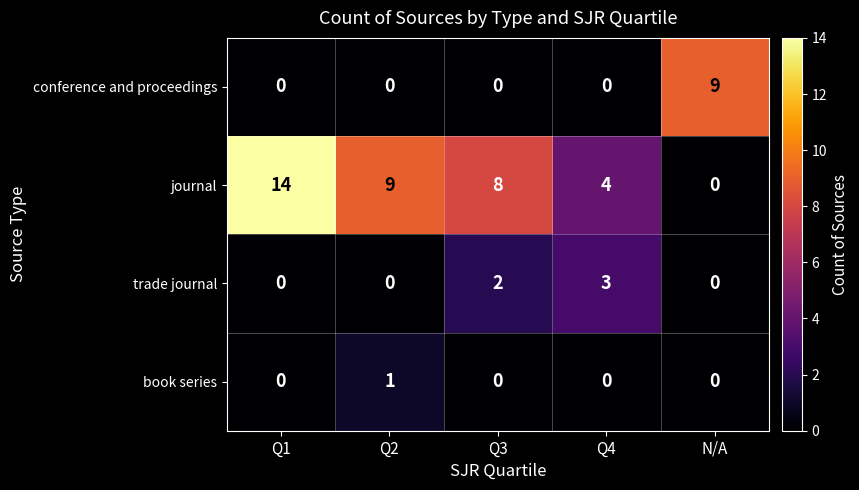

What is the spread (max minus min) of values at Q3?

8